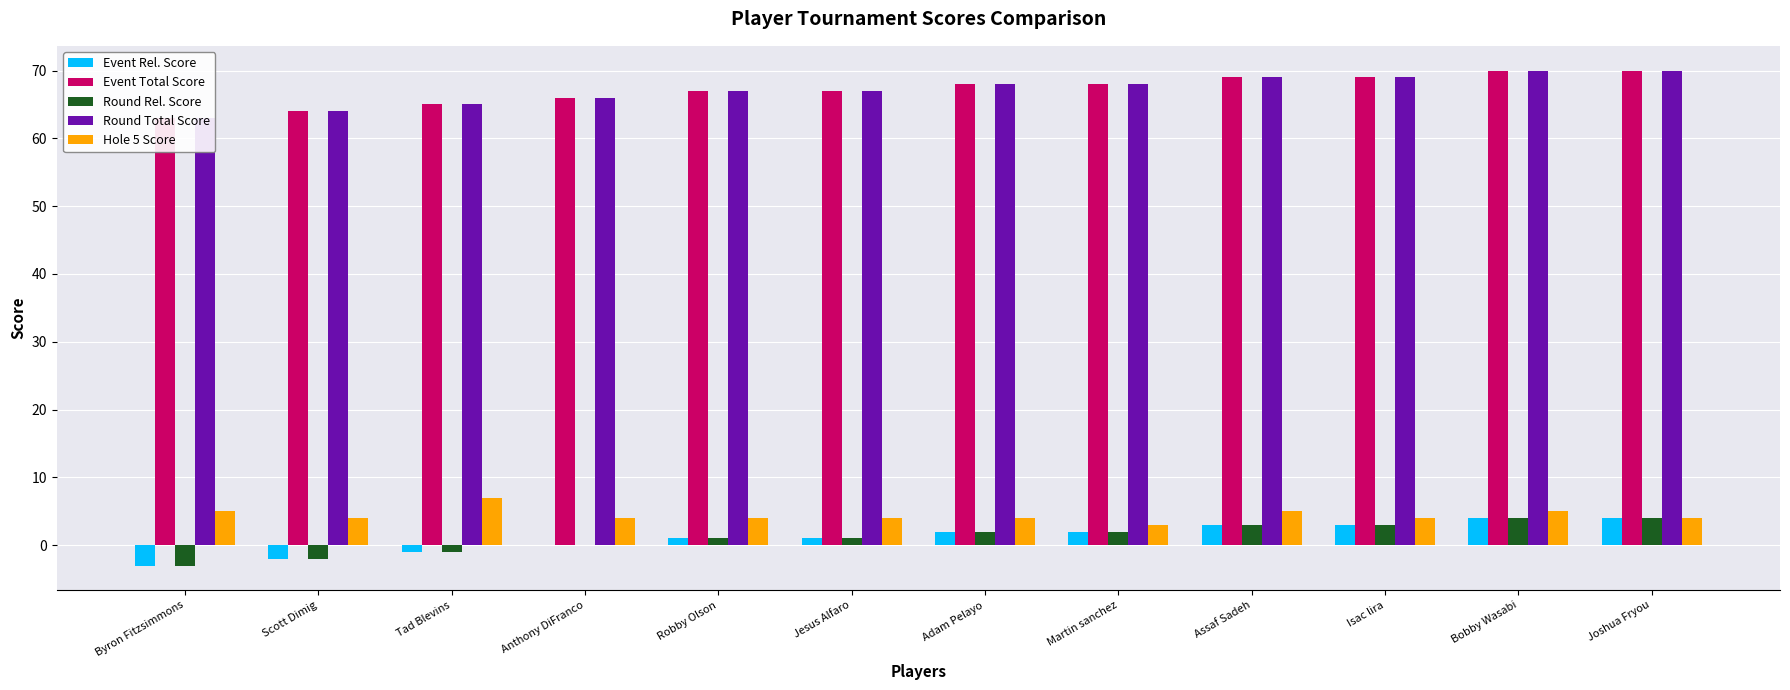

The Event Total Score series shows 66 at Anthony DiFranco. True or false?

True